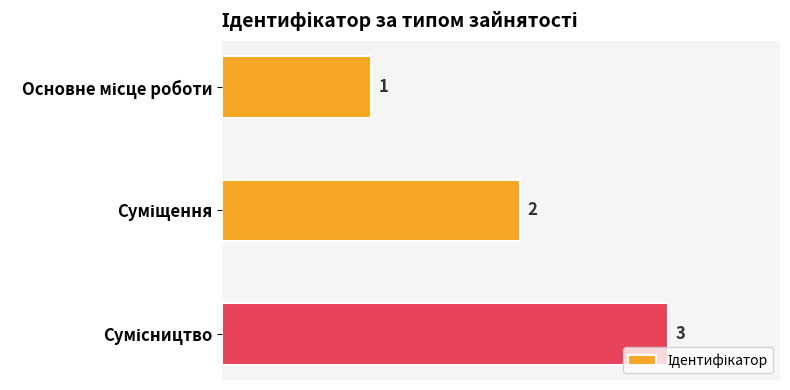

How many values are between 1 and 3?

3